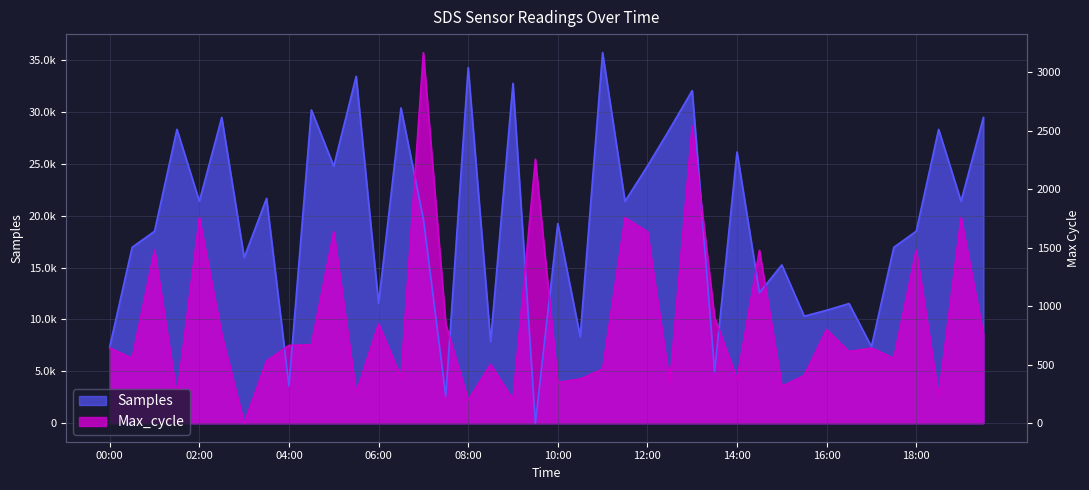

What position from the left is 17:30?

36